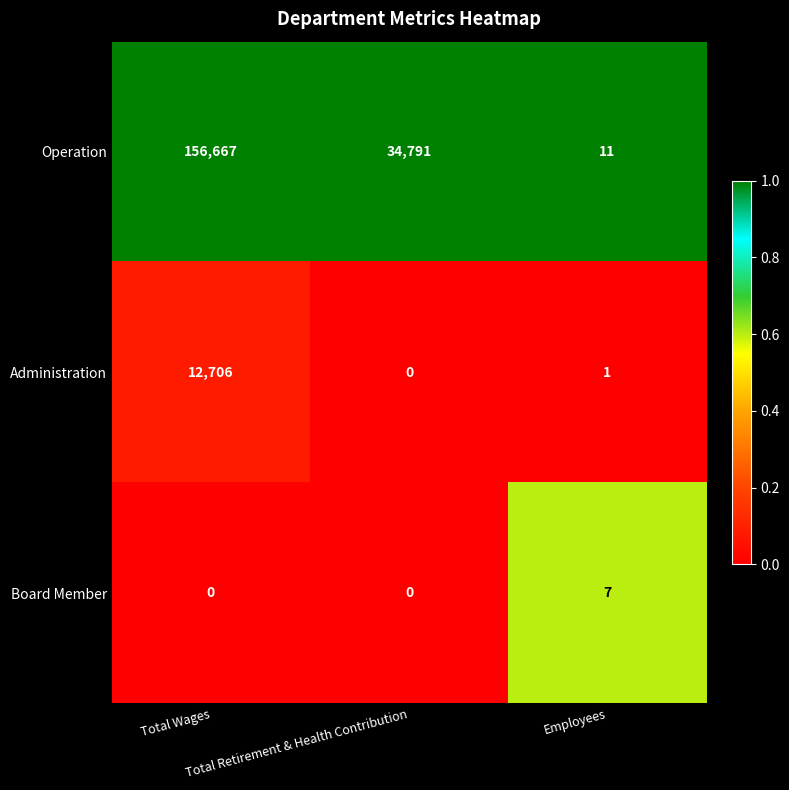

What is the difference between the second highest and minimum values in the Operation series?

34780